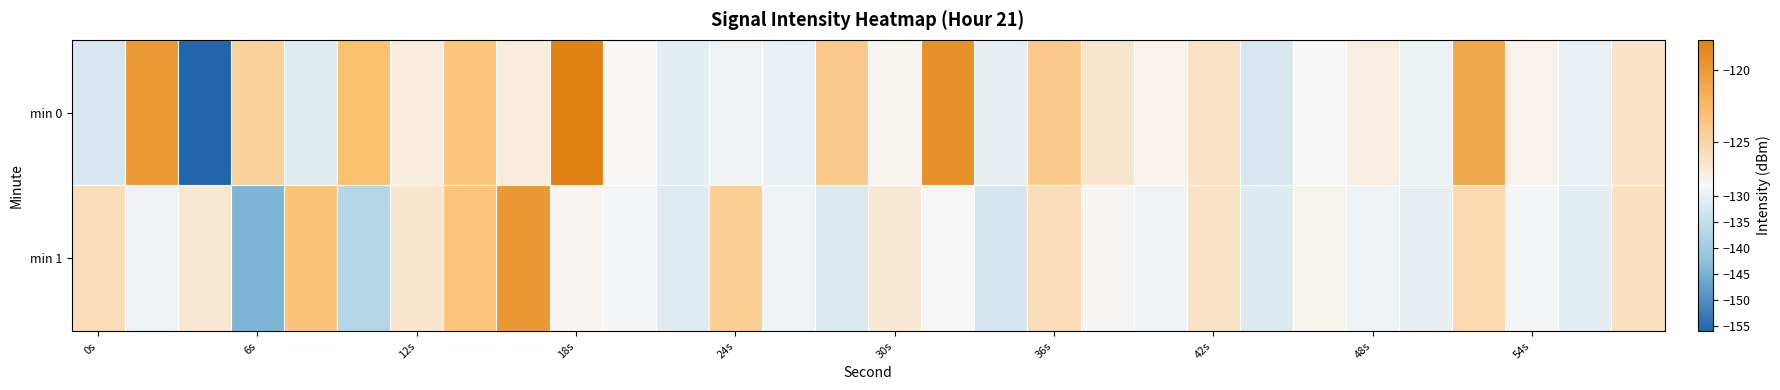

Count the number of categories in the chart.

30